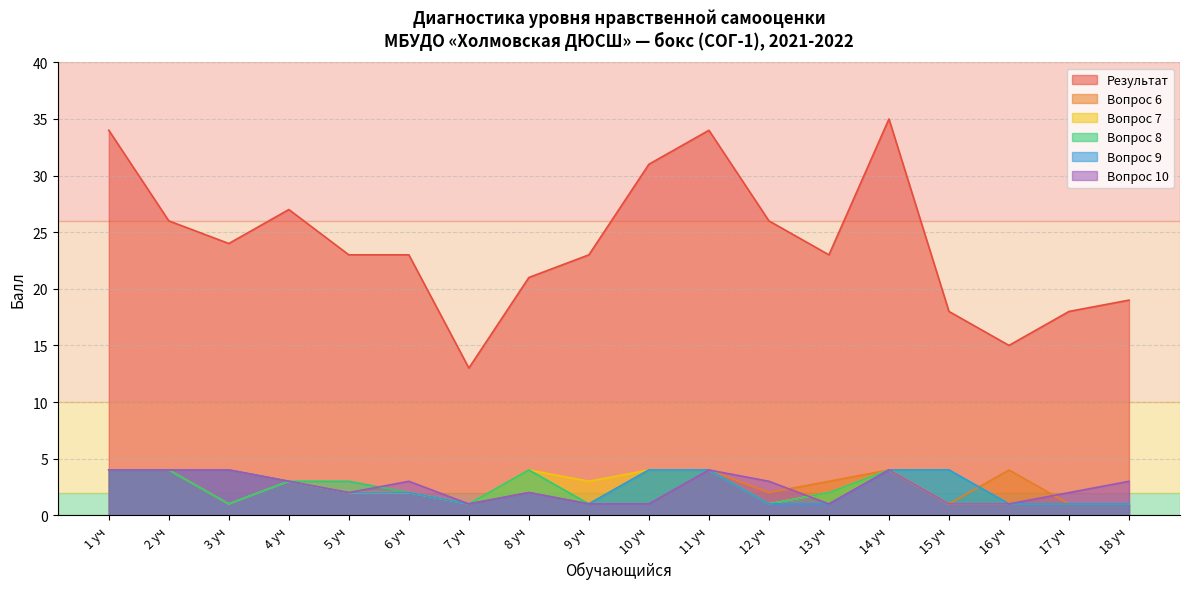

The Вопрос 10 series shows 4 at 18 уч. True or false?

False